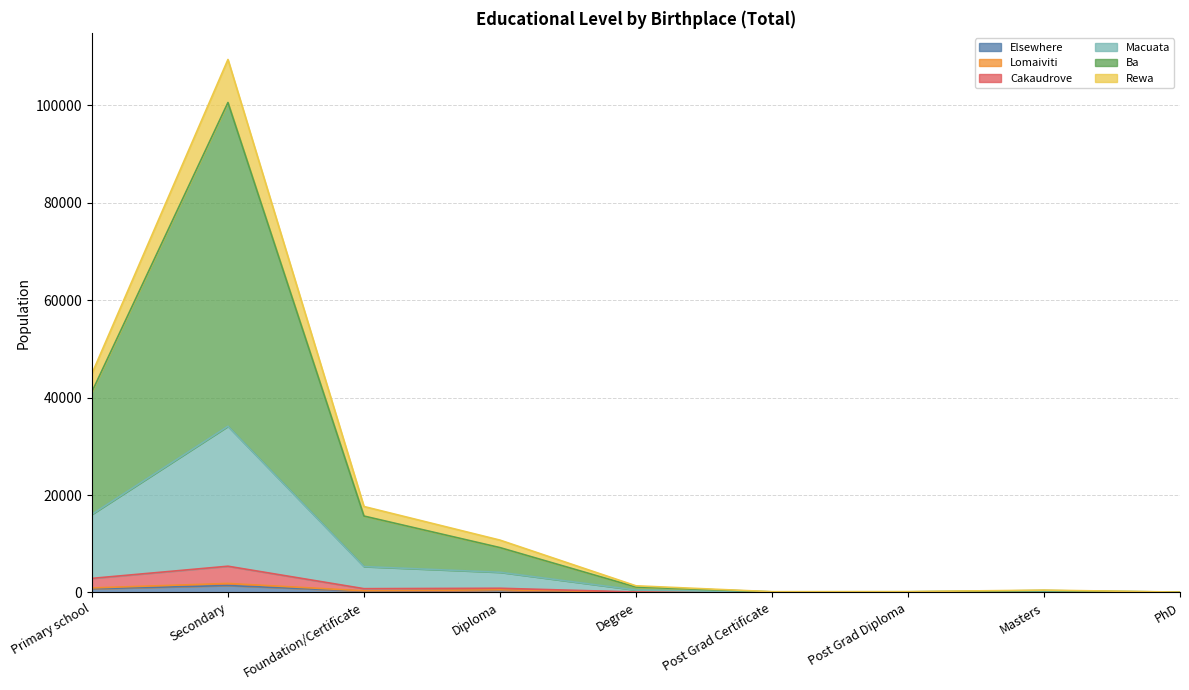

Does the chart have visible grid lines?

Yes